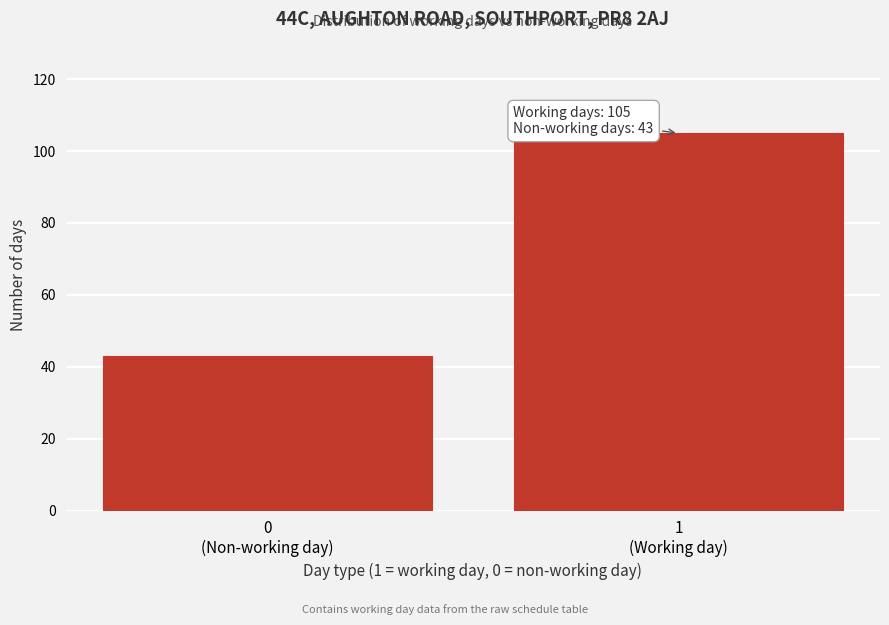

Reading left to right, what are all the values shown in this chart?

43	105